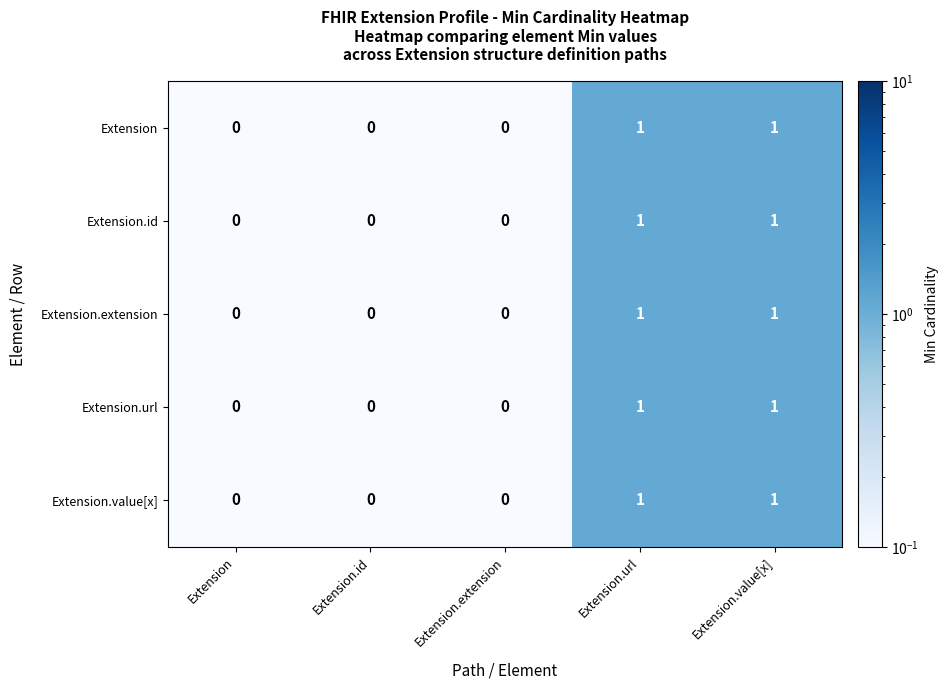

How many Extension.url values are between 0 and 1?

5